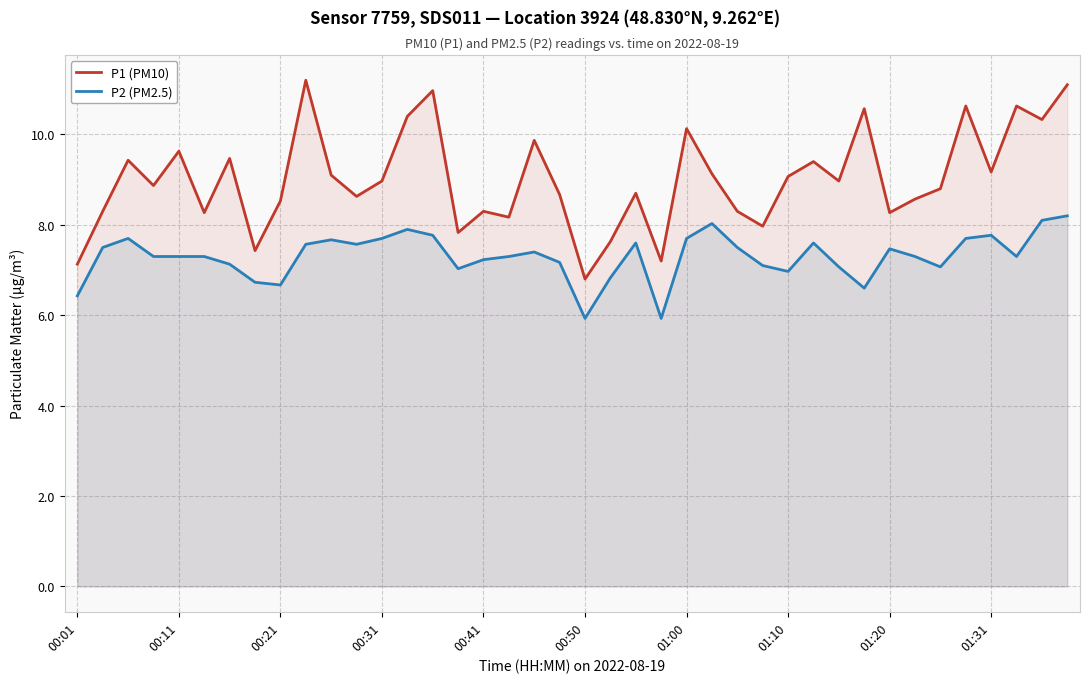

What is the maximum value shown in the chart?

11.2